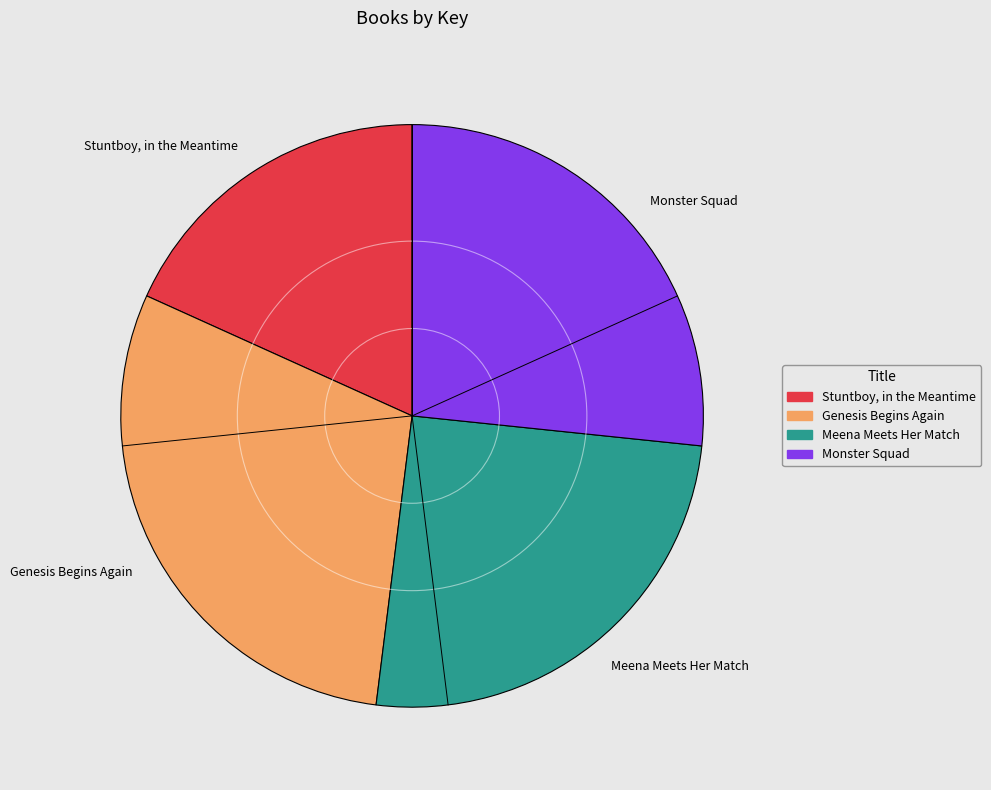

Count the number of slices in the pie.

4